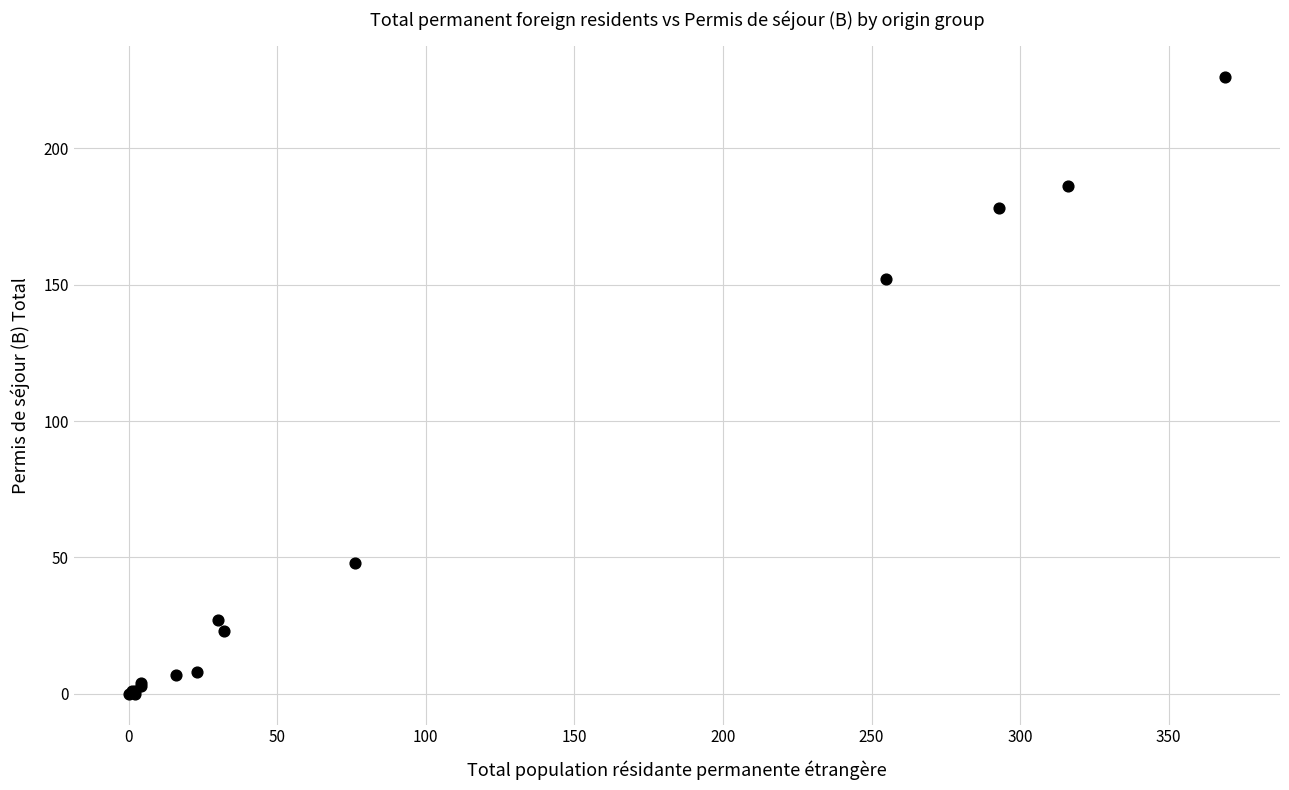

What Y value in the scatter plot is closest to 113?

152